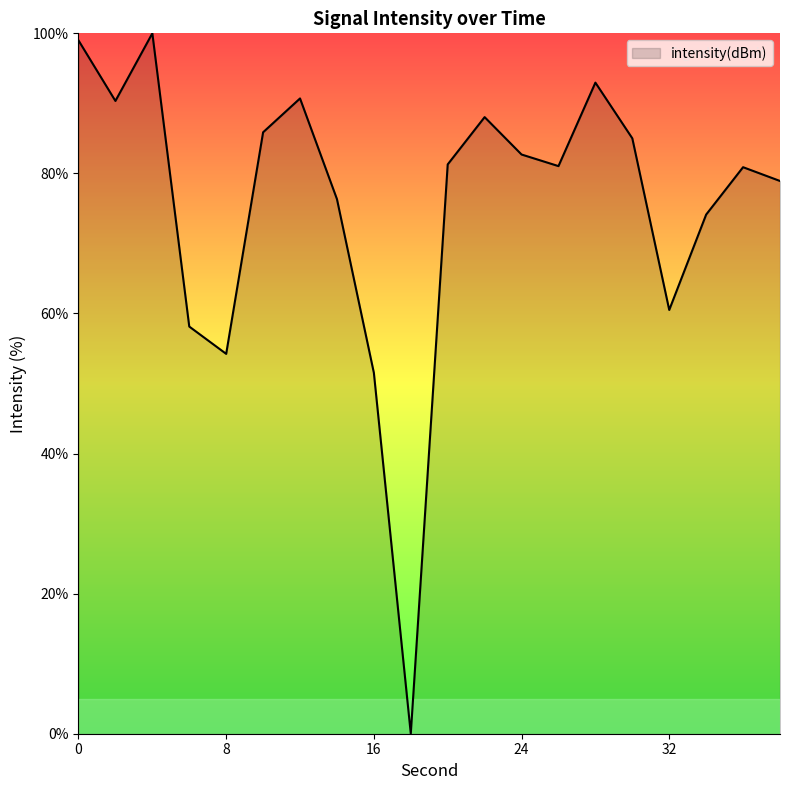

How many interior local peaks (higher than both neighbors) does the data have?

5